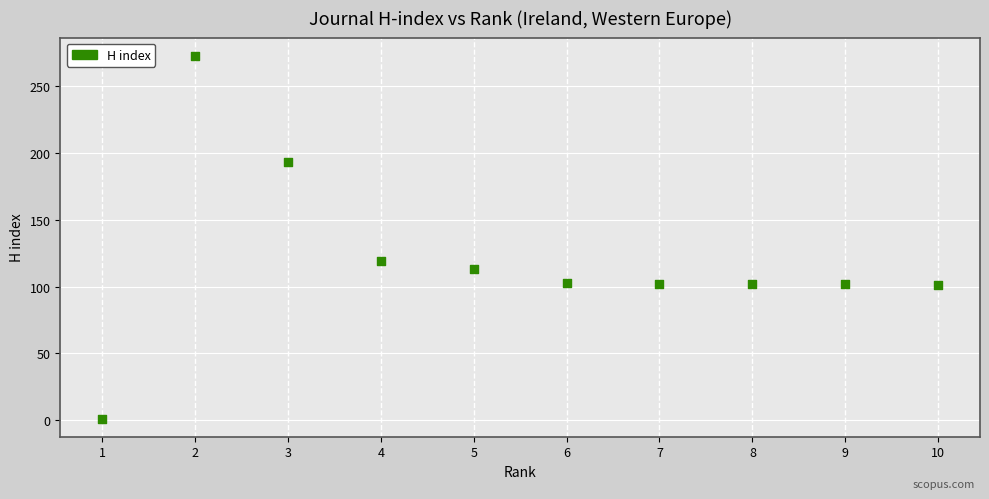

What is the average X value?

6